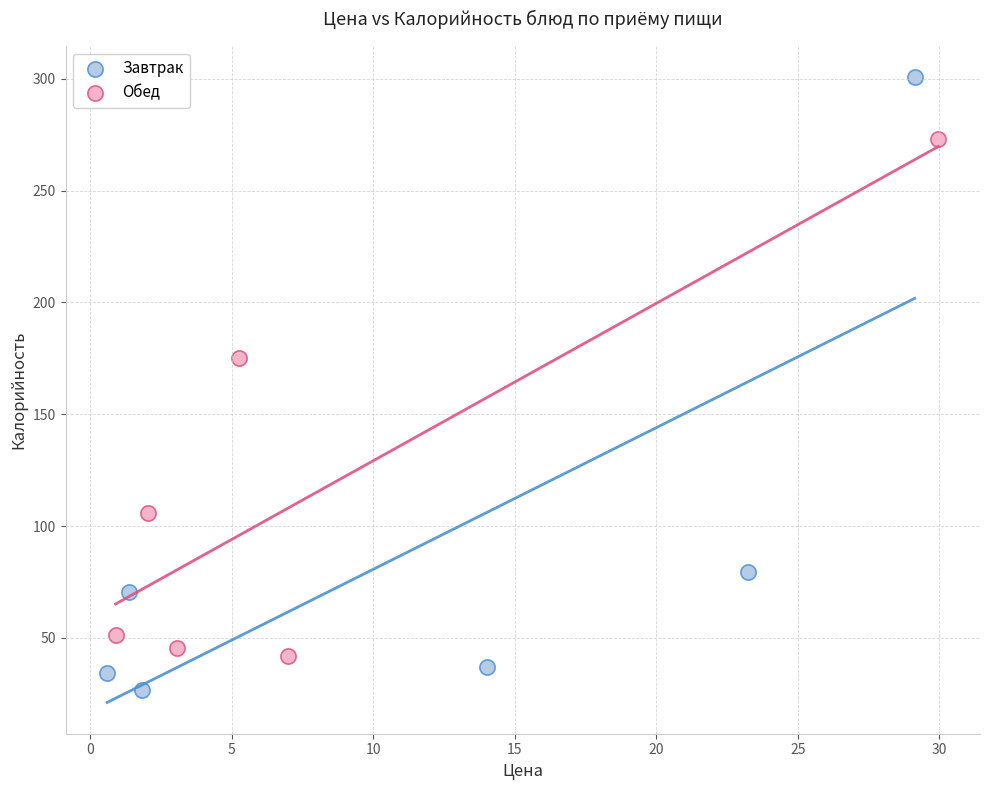

What are all the series names shown in the legend?

Завтрак, Обед